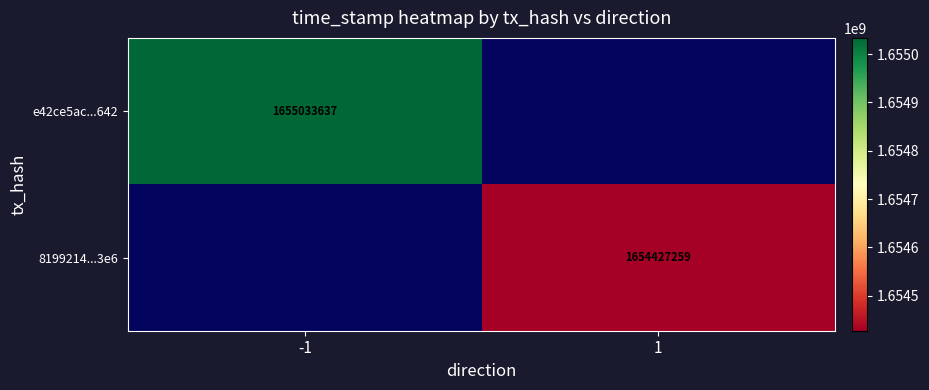

How many distinct data groups are displayed?

2